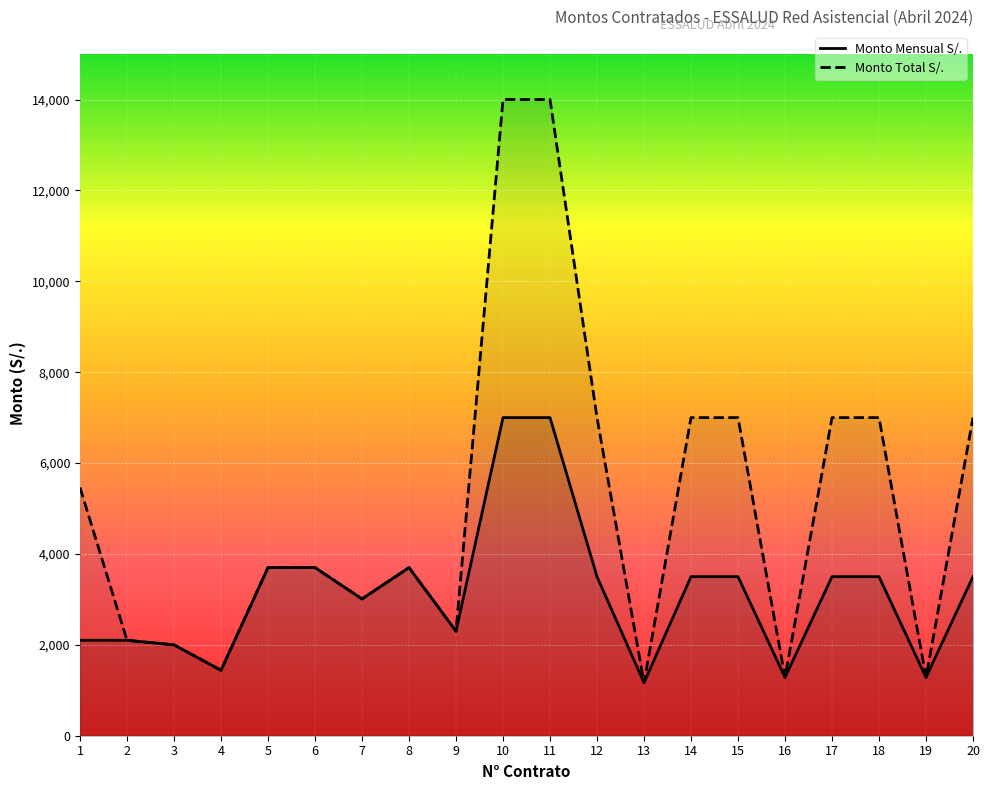

Is it true that Monto Total S/. equals 2300.0 at 9?

True